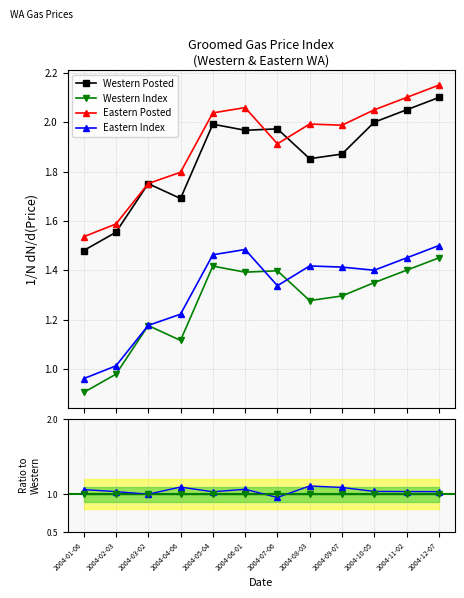

True or false: Eastern Index has a value of 1.0 at 2004-10-05.

True